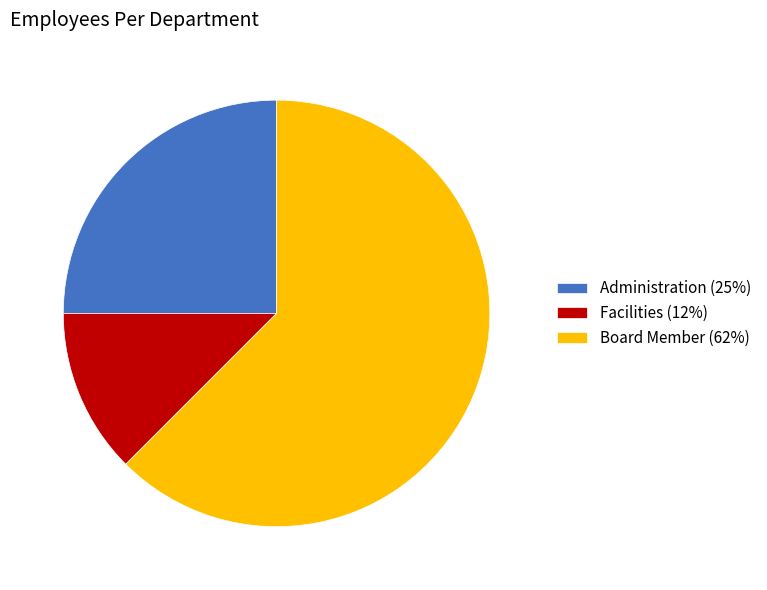

Which category has the smallest portion of the pie?

Facilities